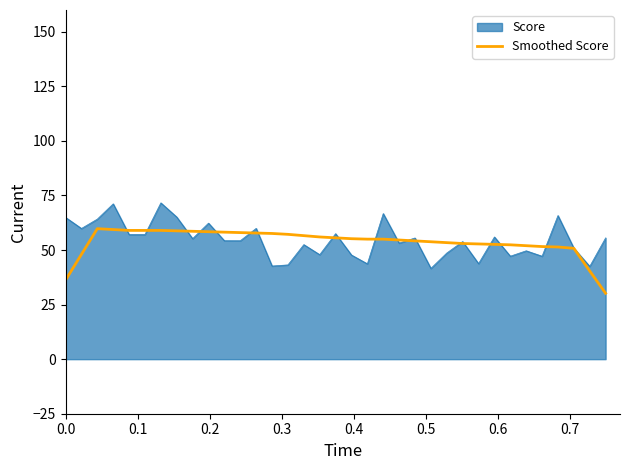

What is the minimum value for Smoothed Score?

30.2